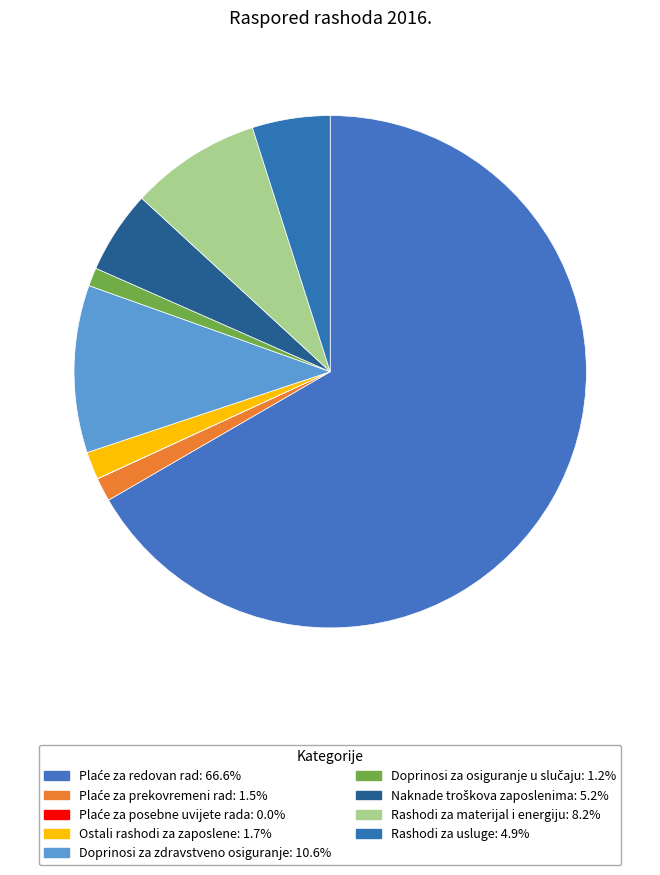

To the nearest percent, what is the average slice percentage?

11%